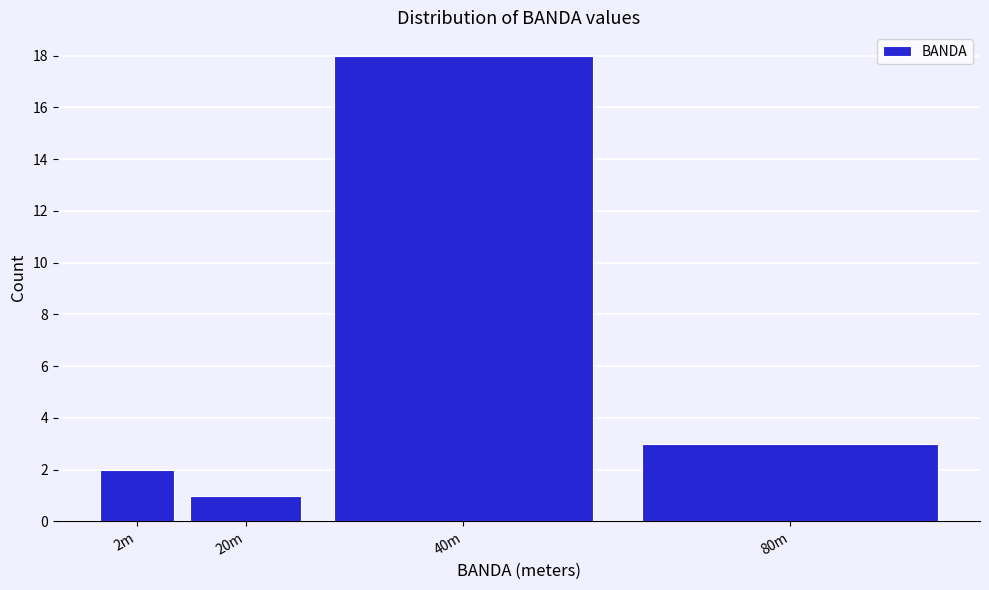

Reading right to left, transcribe all the data shown in this chart.

3	18	1	2